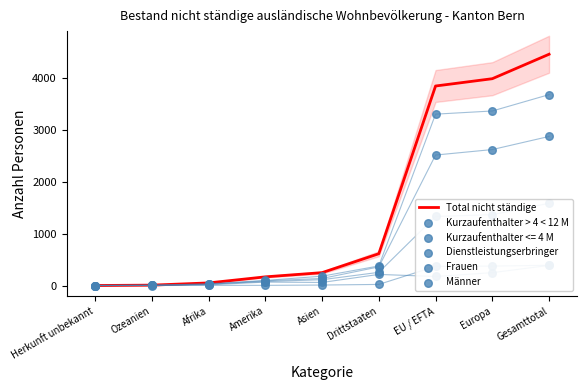

The value of Total nicht ständige at Asien is 248. True or false?

True